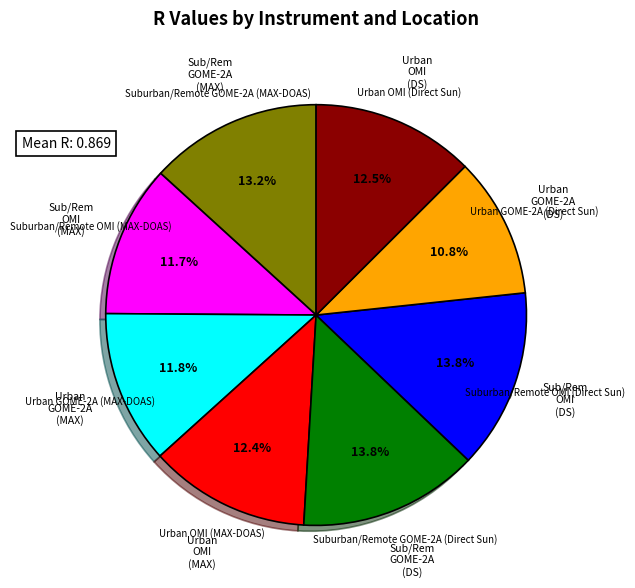

Count the number of slices in the pie.

8